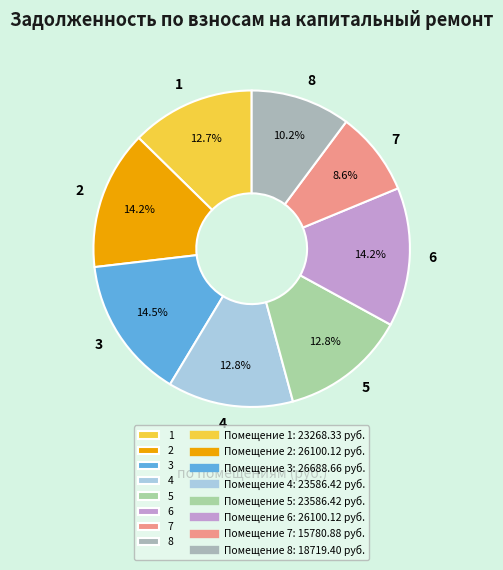

Does any single category account for the majority?

No